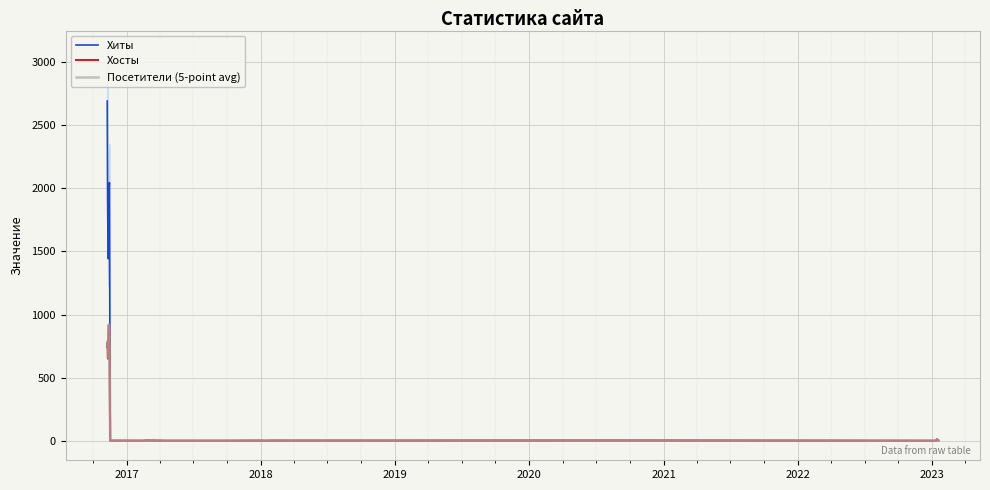

What is the maximum value for Хиты?

2691